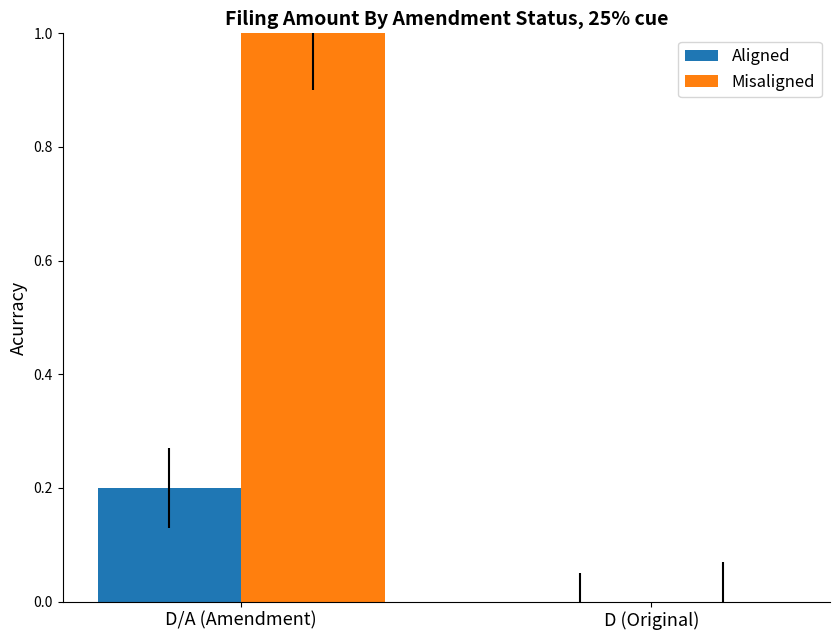

What is the sum of the Aligned values at D/A (Amendment) and D (Original)?

0.2